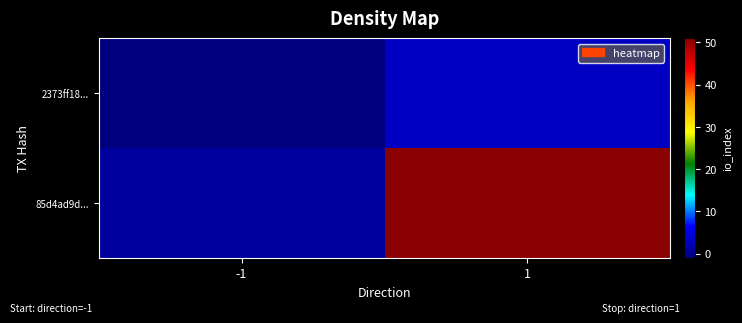

Reading left to right, transcribe all the data shown in this chart.

2373ff18...: -1=-1	1=3
85d4ad9d...: -1=1	1=51